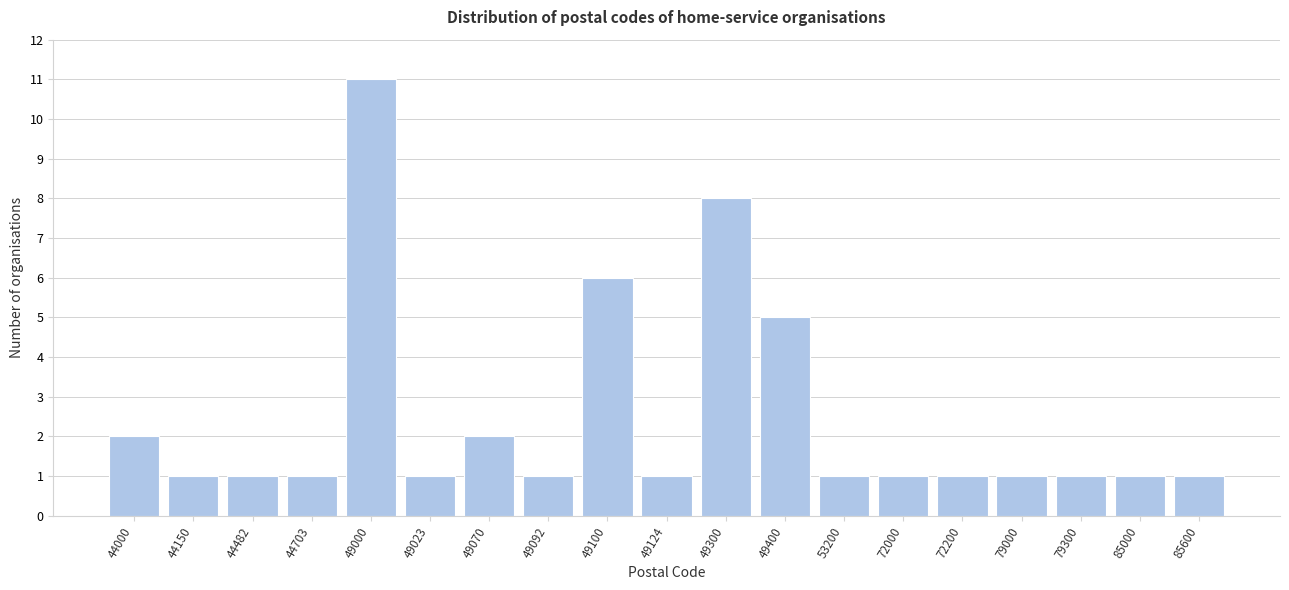

Reading left to right, extract all data points from this chart.

2	1	1	1	11	1	2	1	6	1	8	5	1	1	1	1	1	1	1